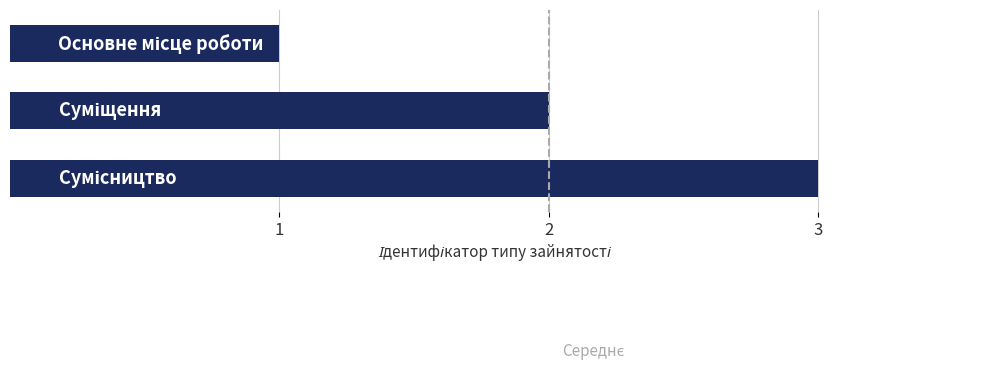

What is the maximum value shown in the chart?

3